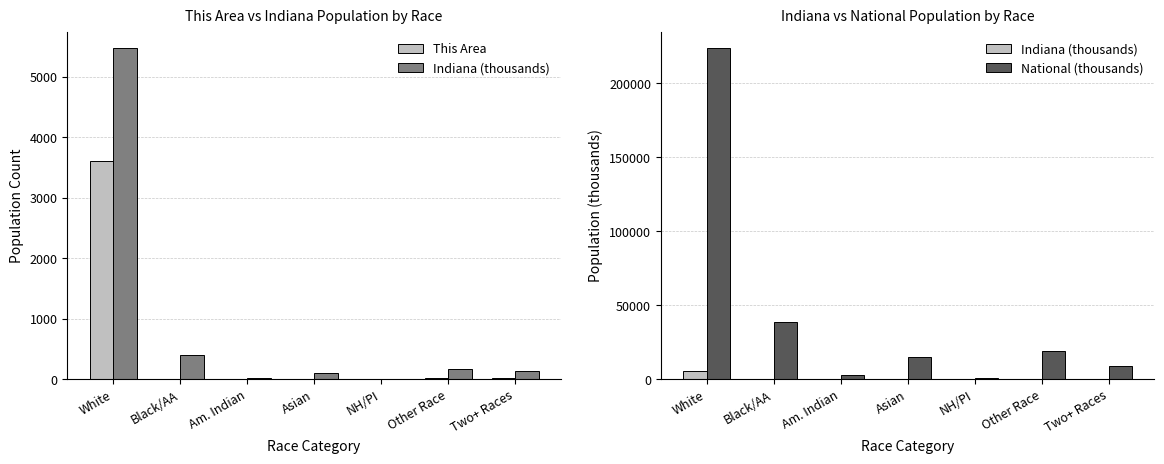

What is the difference between the Indiana (thousands) values at Two+ Races and White?

5340.0